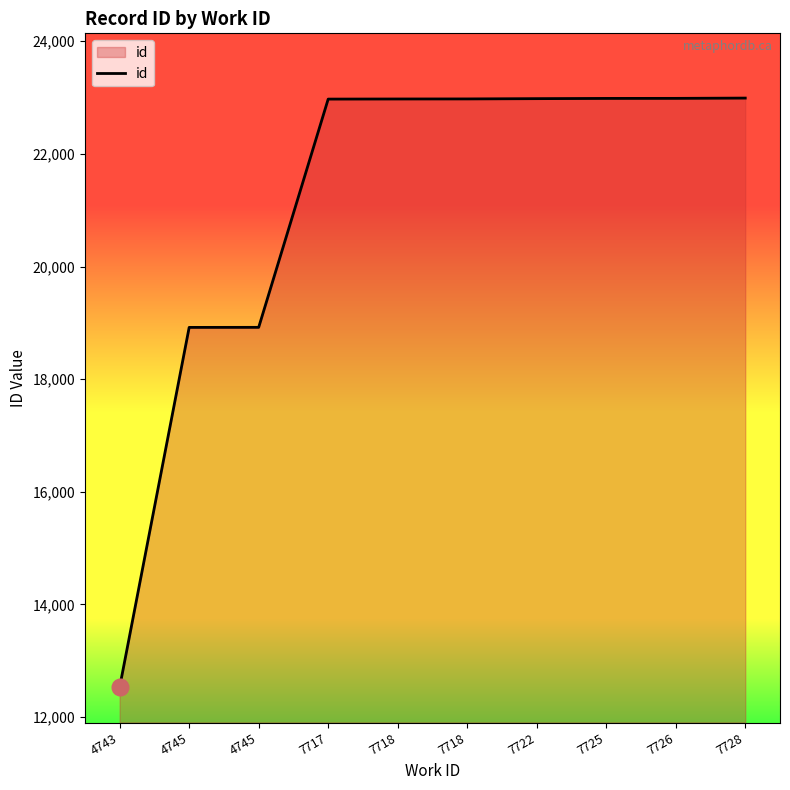

What is the difference between the values at 7726 and 7718?

10